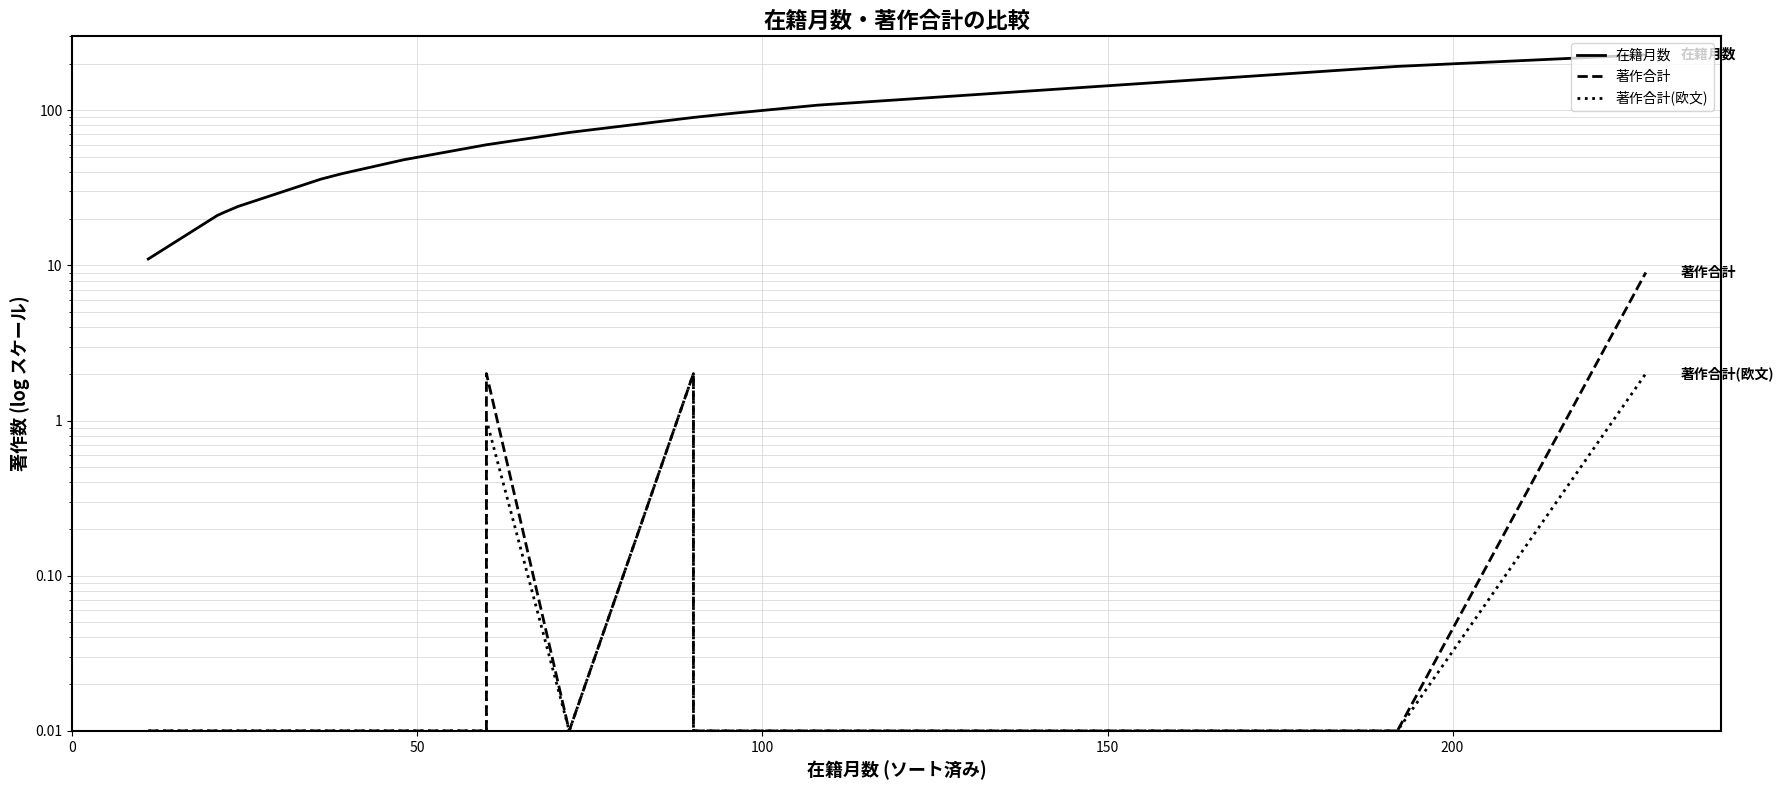

True or false: 在籍月数 and 著作合計 intersect in this chart.

False